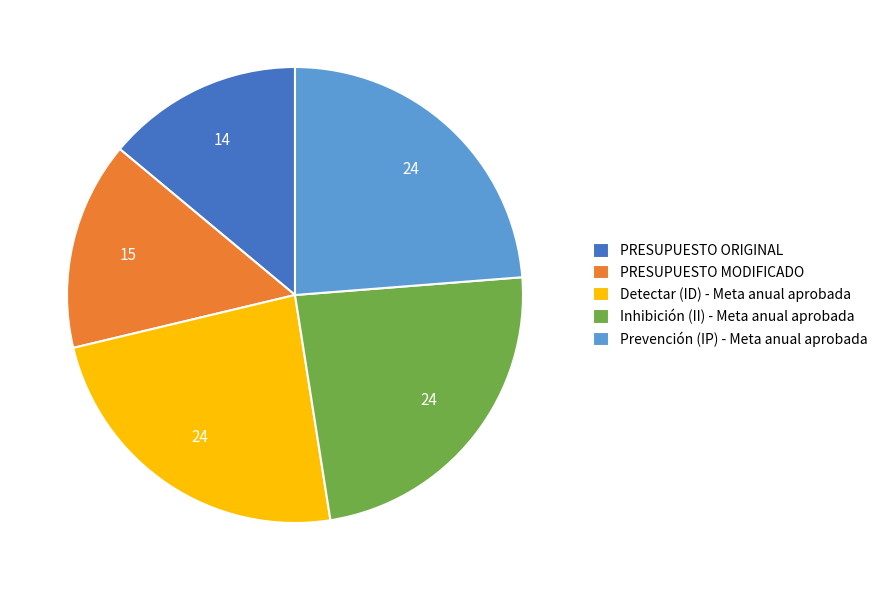

What is the smallest slice in the pie chart?

PRESUPUESTO ORIGINAL